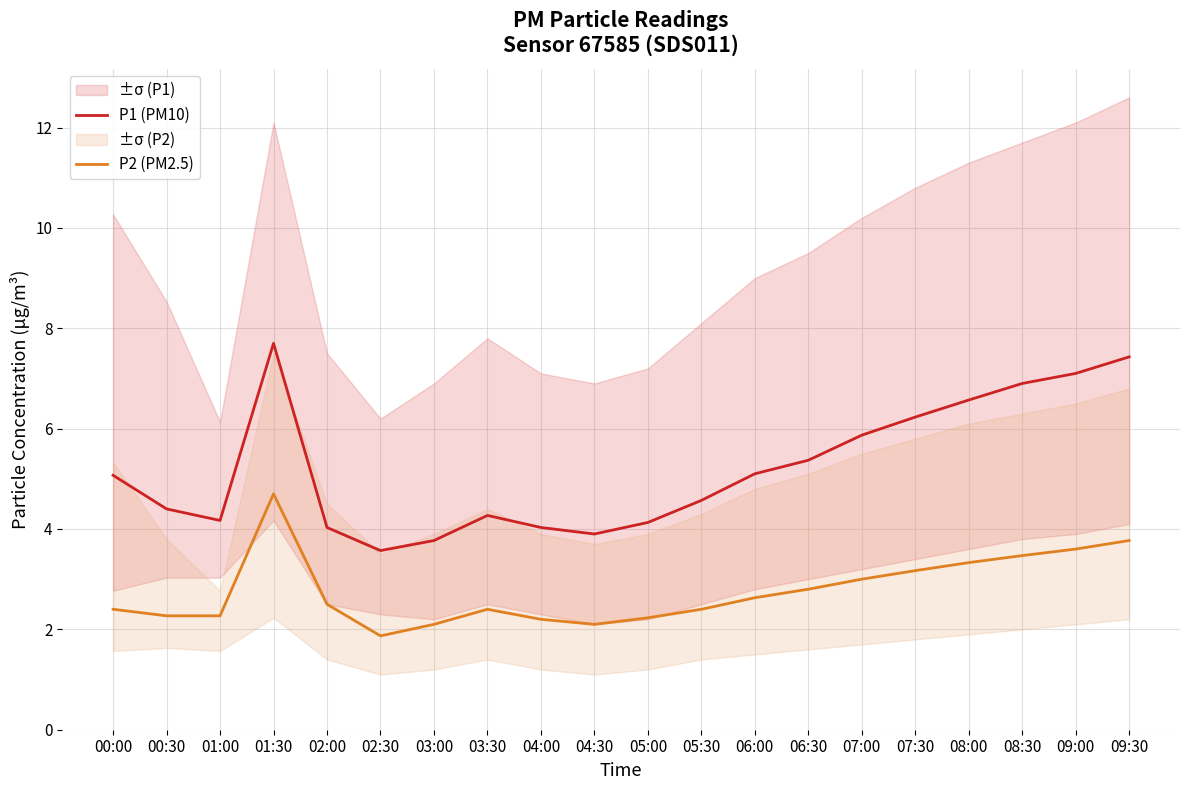

At which category is the sum across all series the highest?

01:30